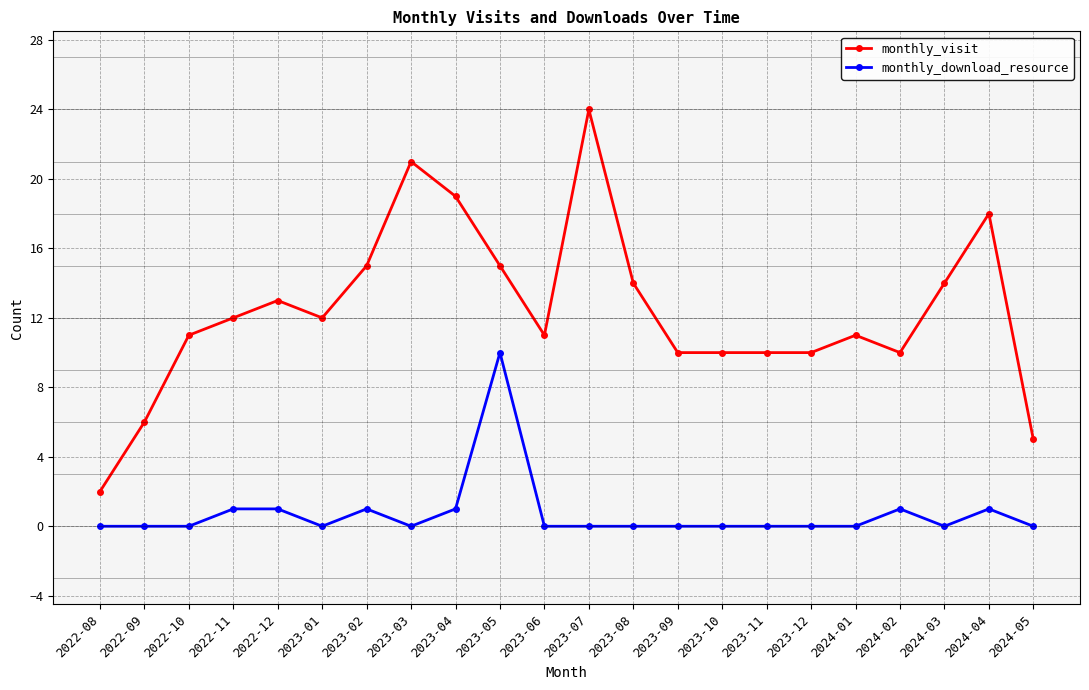

Between 2022-09 and 2022-12, which series saw the biggest shift?

monthly_visit